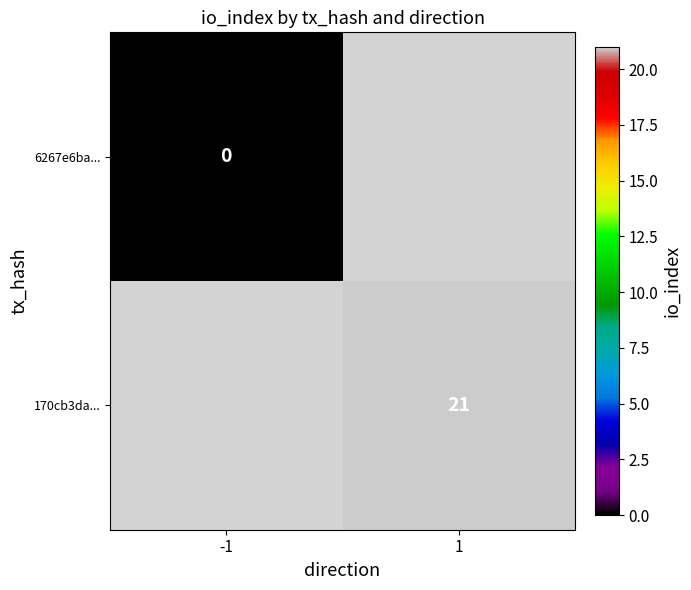

At 1, list the series in order from smallest to largest.

6267e6ba..., 170cb3da...